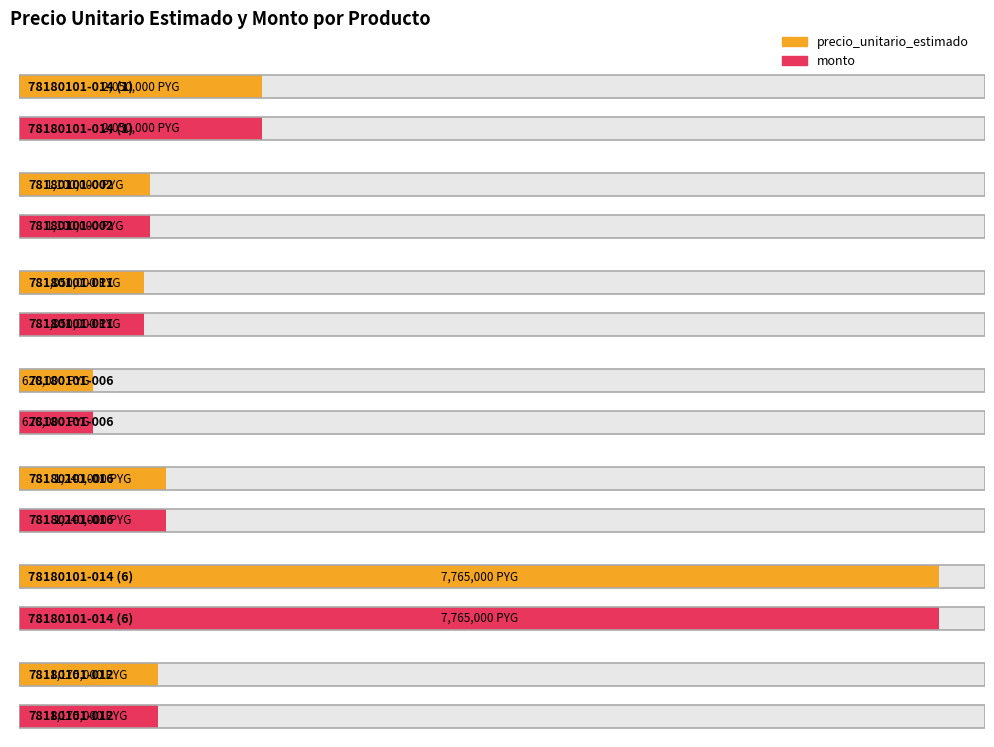

How many groups of bars are there?

7